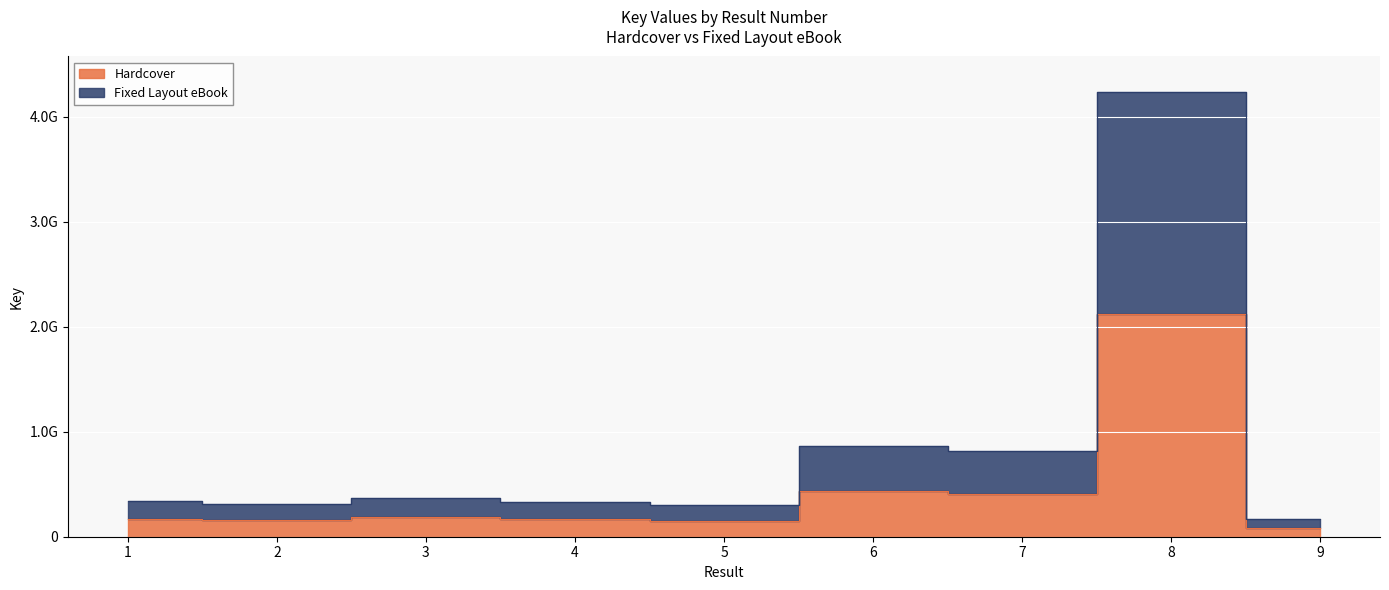

The Fixed Layout eBook series shows 865960422 at 6. True or false?

True